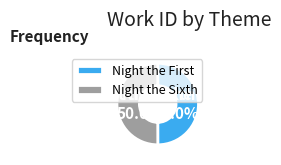

True or false: Night the Sixth accounts for 60% of the total.

False